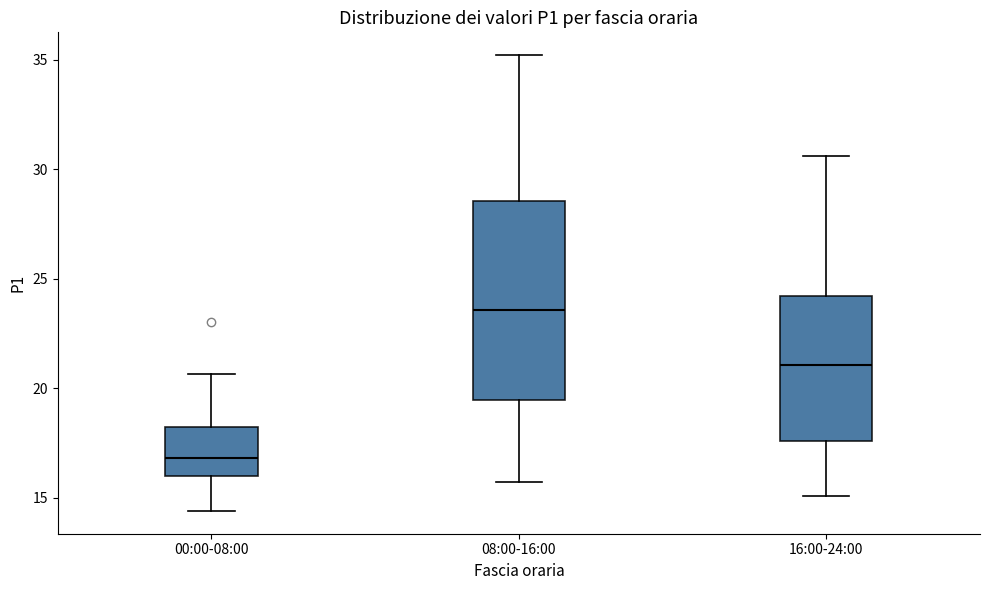

Which box's median line is the lowest?

00:00-08:00